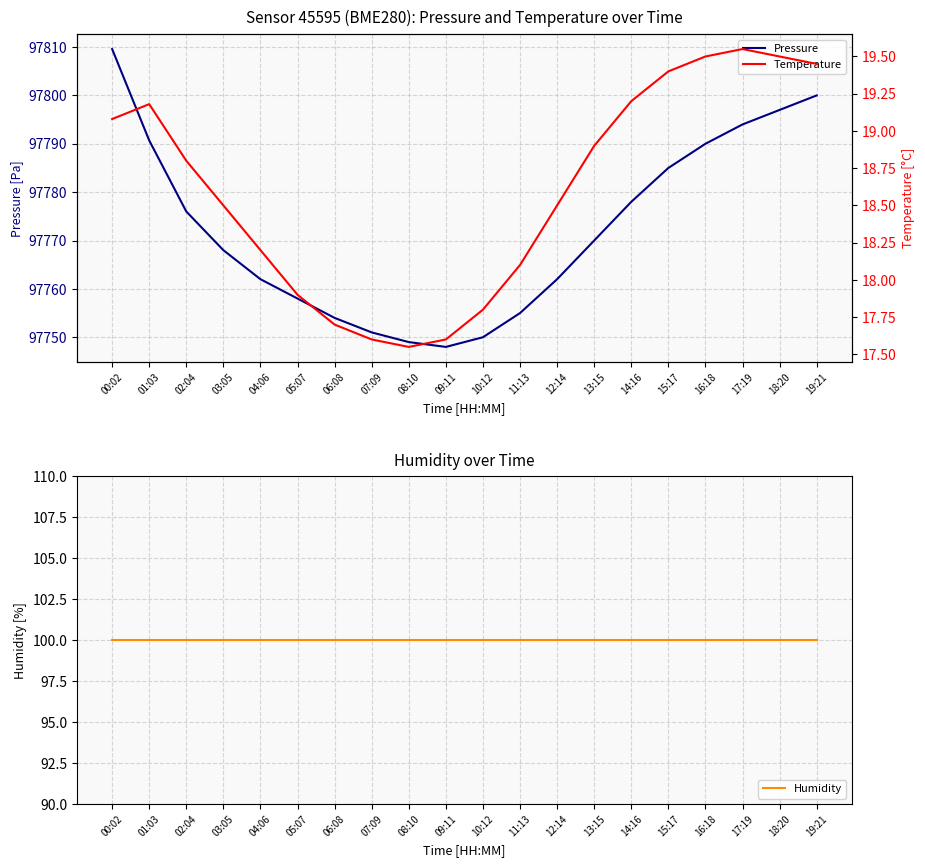

The value of Pressure at 02:04 is 97776.0. True or false?

True